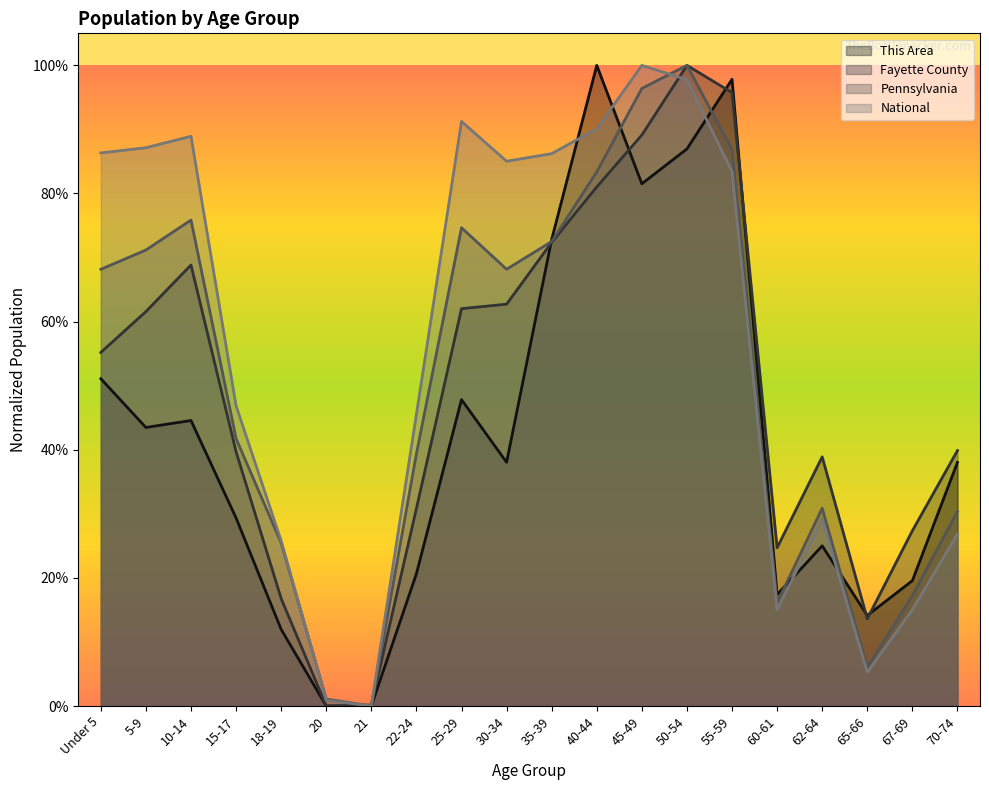

What are all the series names shown in the legend?

This Area, Fayette County, Pennsylvania, National